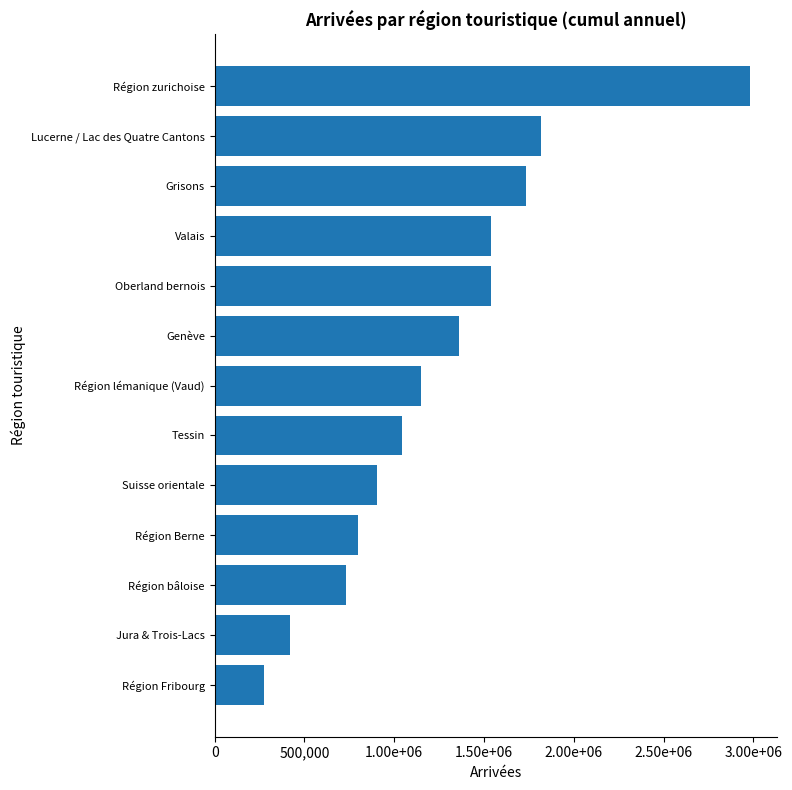

What is the maximum value shown in the chart?

2980863